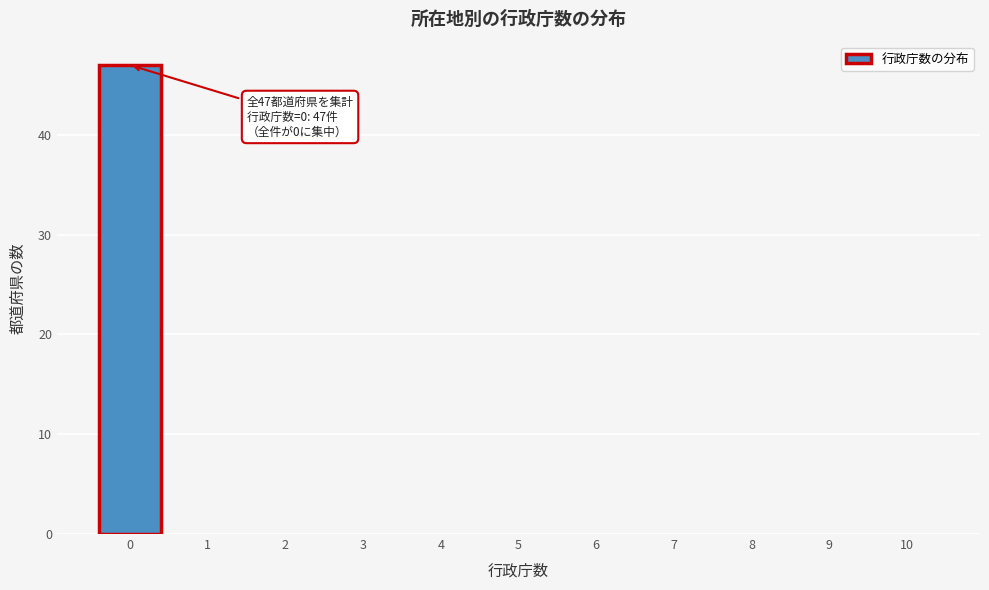

Reading left to right, list all the values displayed in this chart.

0=47	1=0	2=0	3=0	4=0	5=0	6=0	7=0	8=0	9=0	10=0